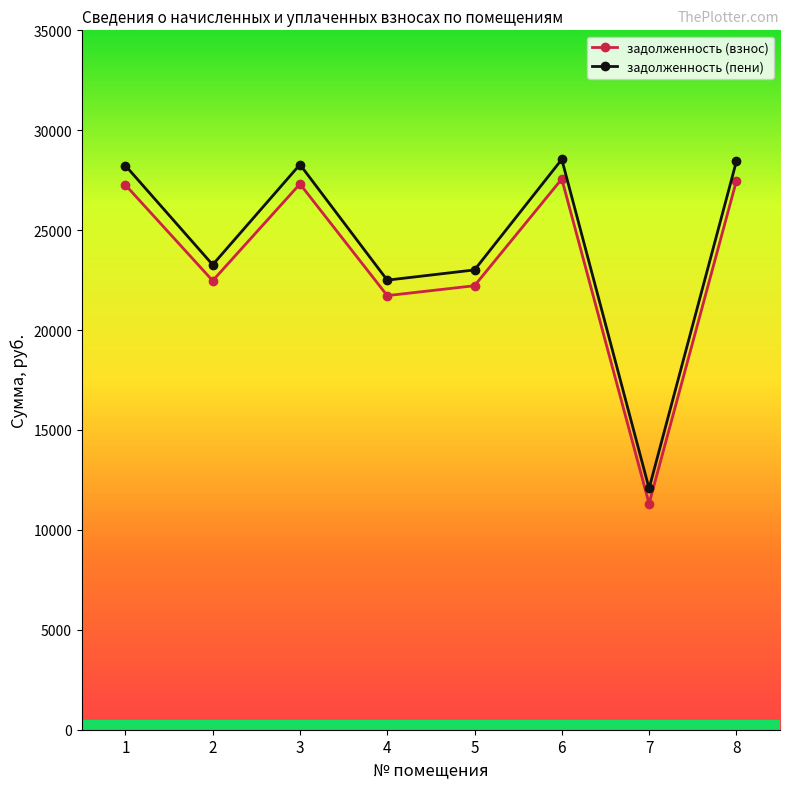

How many interior local valleys does the задолженность (взнос) series have?

3